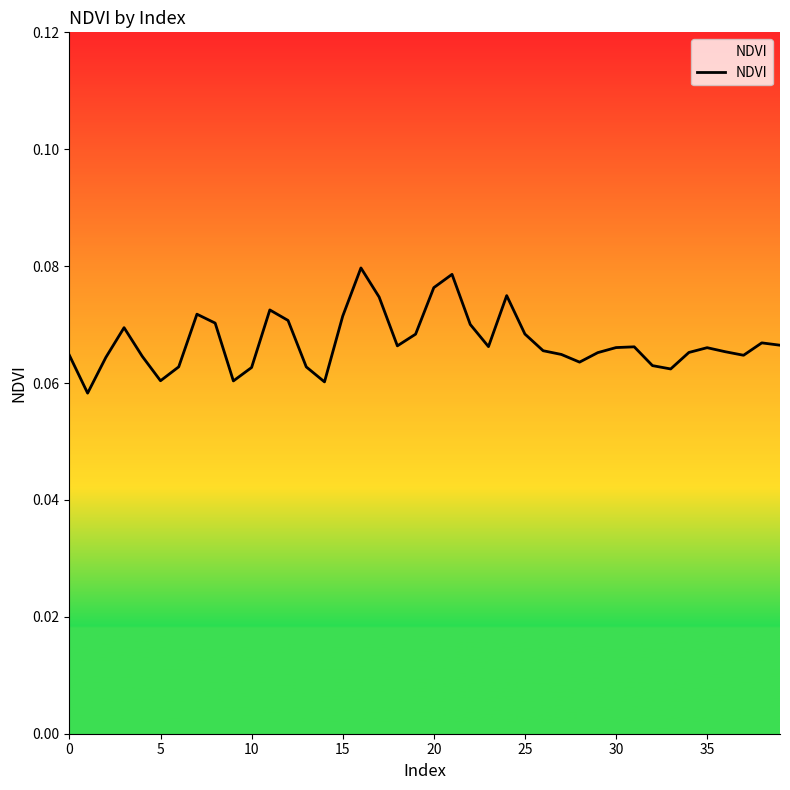

What is the average value?

0.1